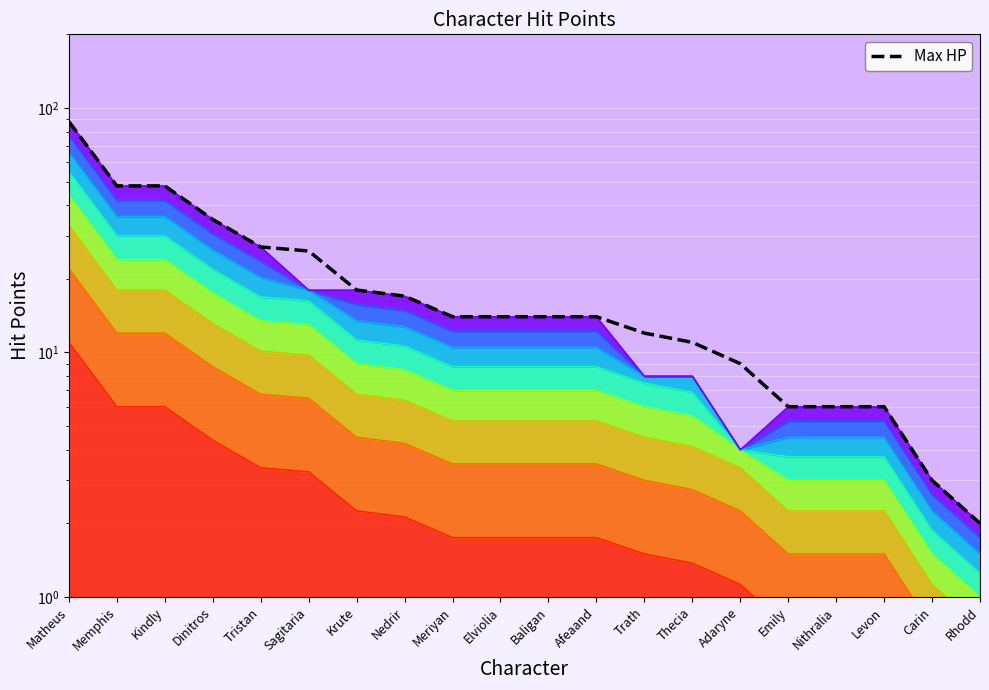

True or false: there are more than 2 points higher than both neighbors.

False